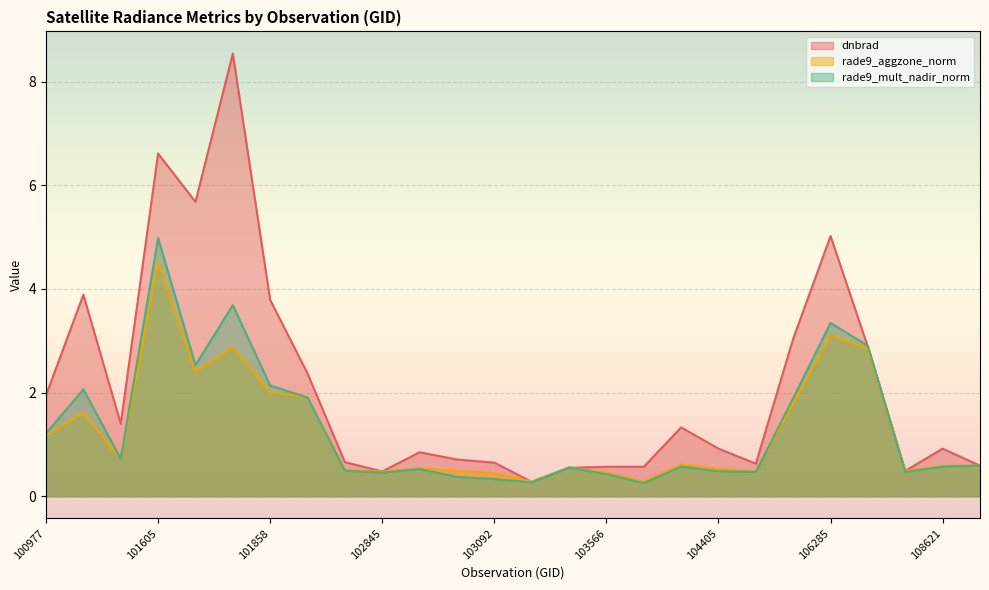

What is the maximum value for rade9_aggzone_norm?

4.5